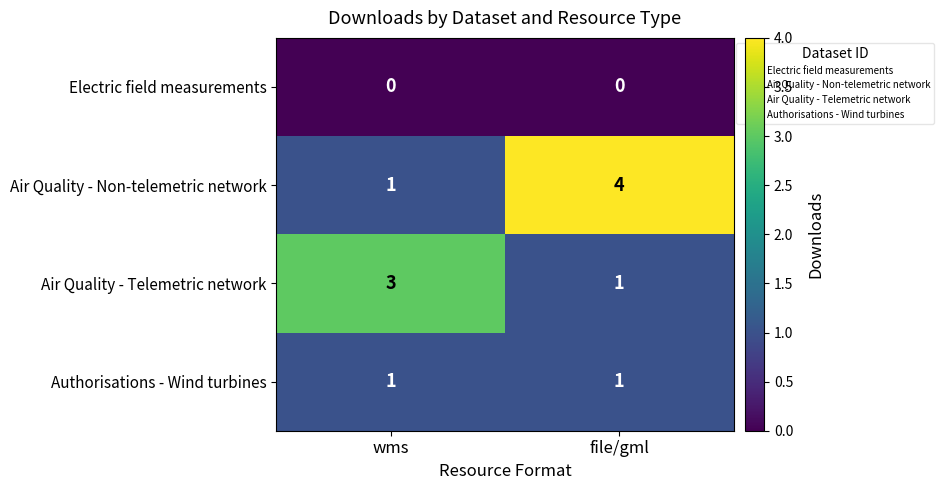

Reading left to right, transcribe all the data shown in this chart.

Electric field measurements: wms=0	file/gml=0
Air Quality - Non-telemetric network: wms=1	file/gml=4
Air Quality - Telemetric network: wms=3	file/gml=1
Authorisations - Wind turbines: wms=1	file/gml=1